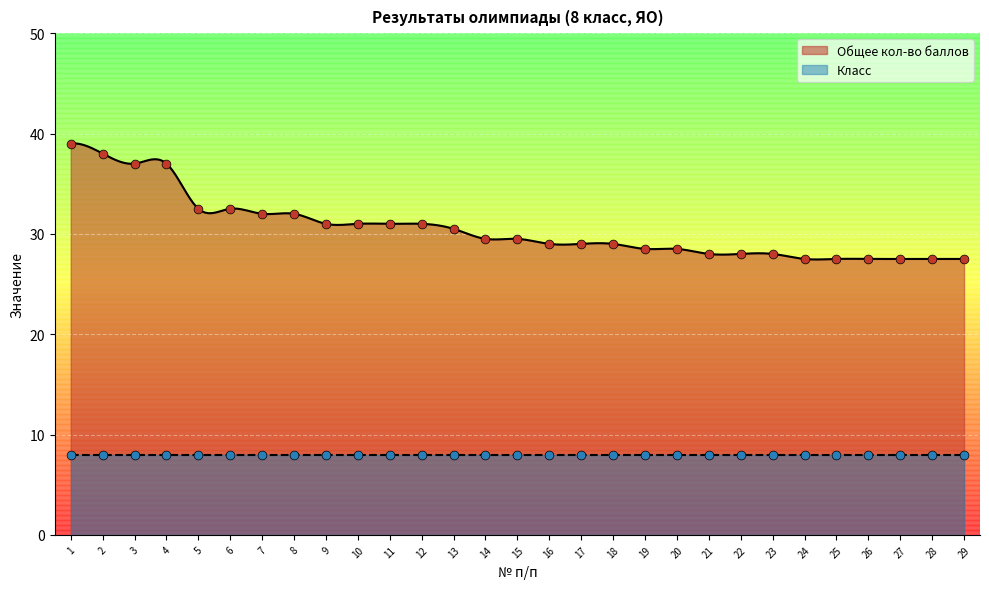

What is the change in value from 7 to 12?

-1.0